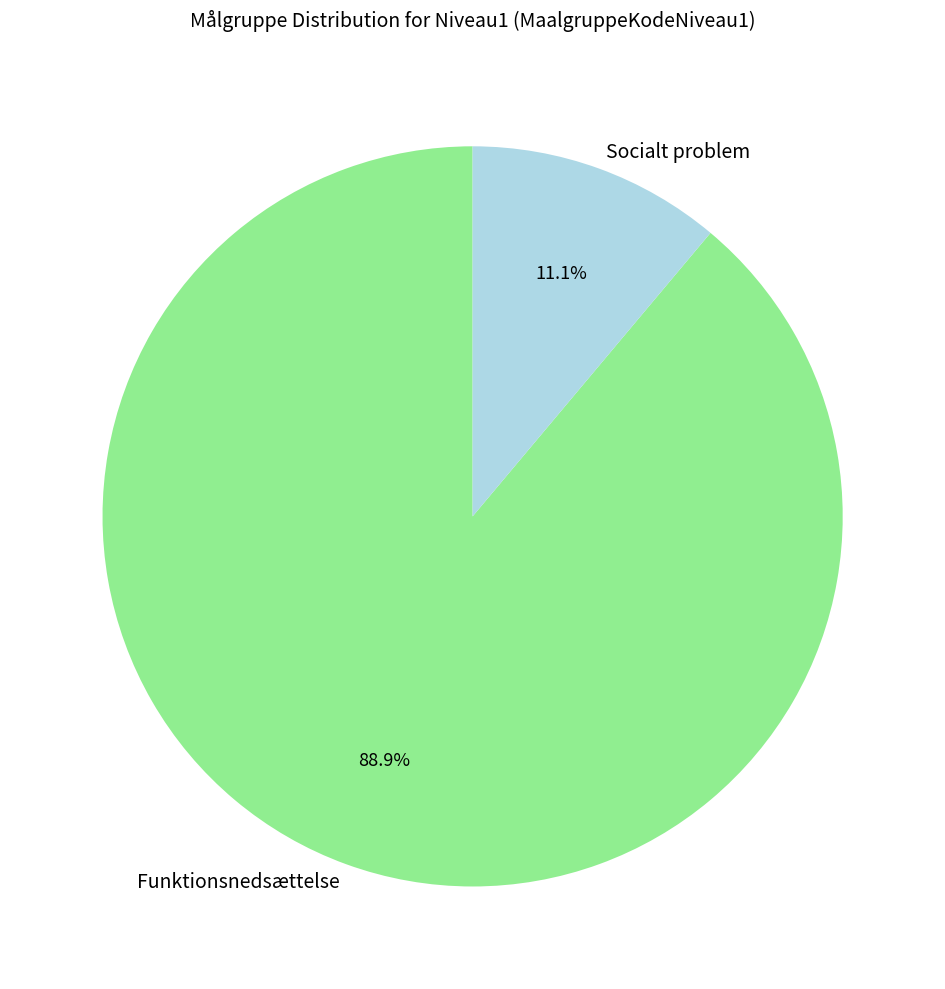

Do Funktionsnedsættelse and Socialt problem together represent more than half of the pie?

Yes